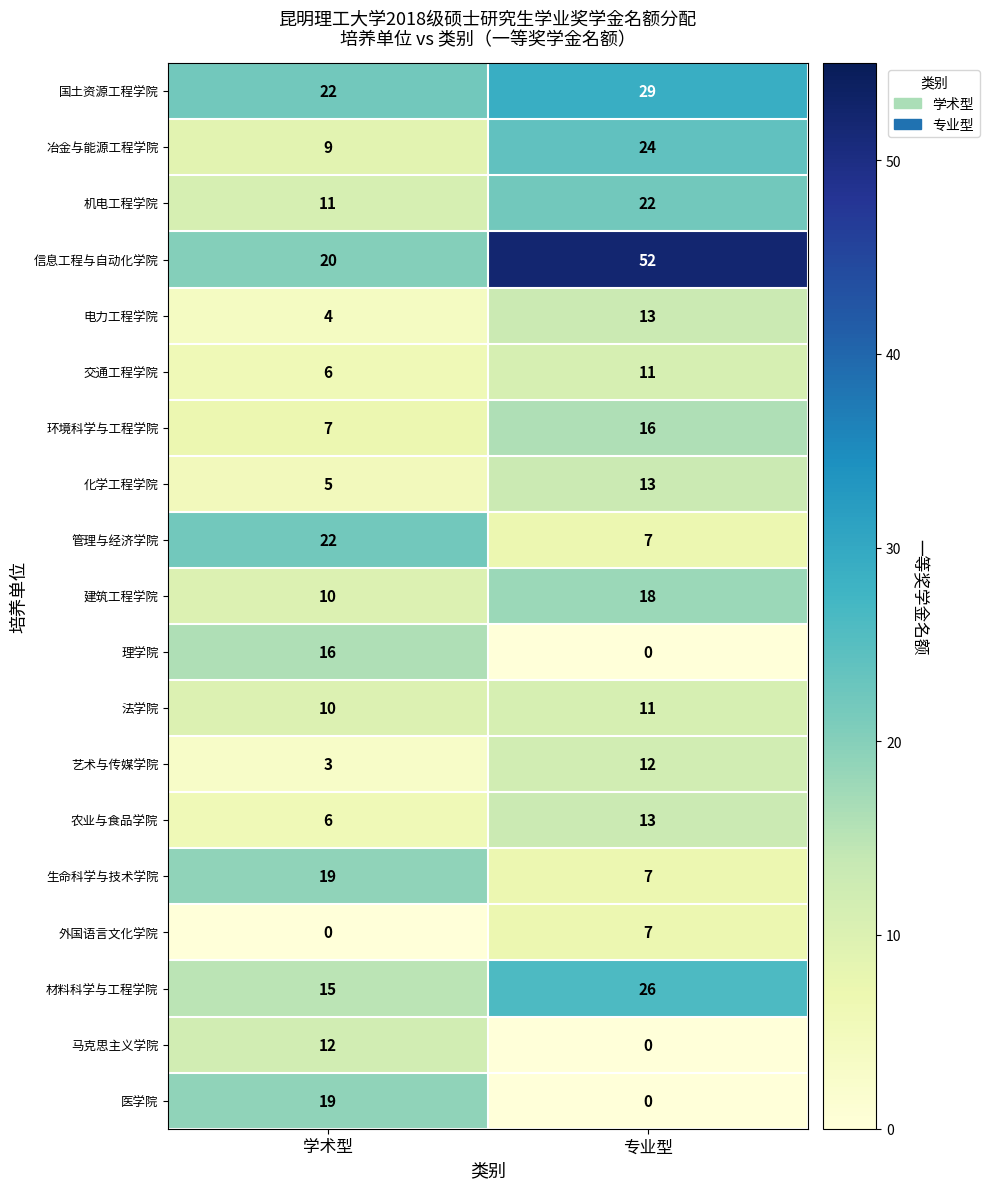

Which series has the widest spread of values?

信息工程与自动化学院